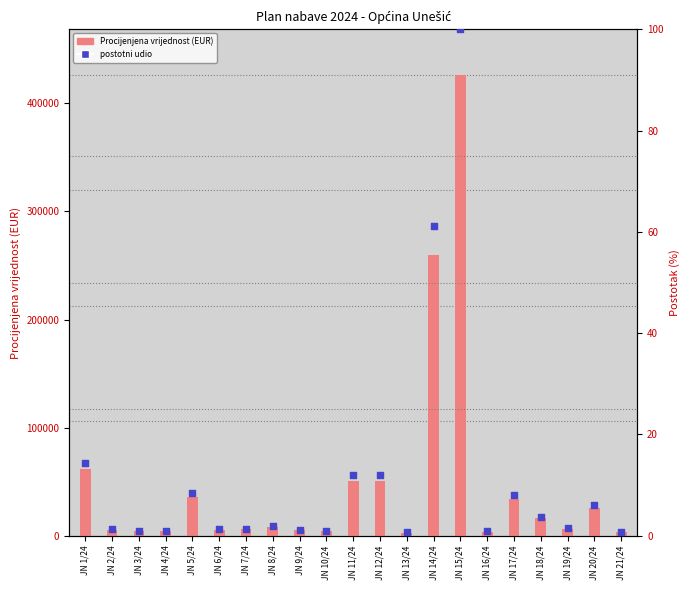

What are all the series names shown in the legend?

Procijenjena vrijednost (EUR), postotni udio